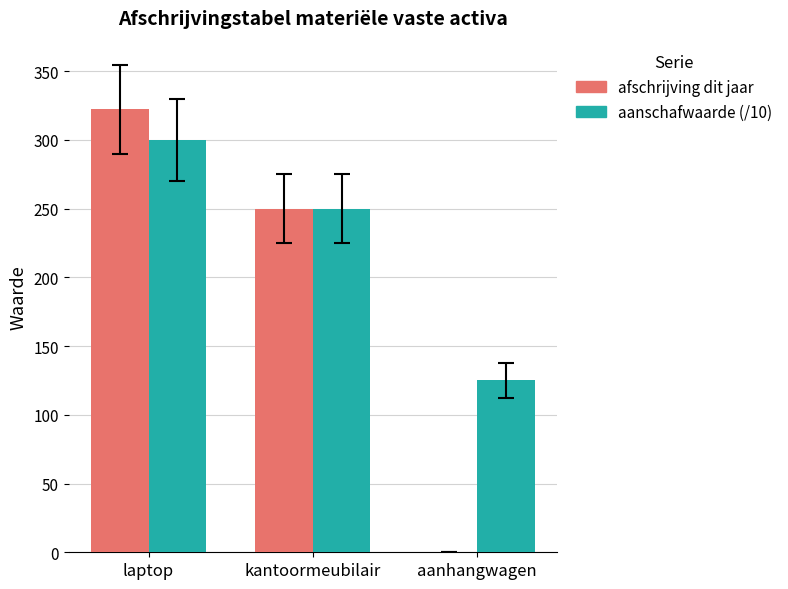

True or false: afschrijving dit jaar has a value of 385.1 at kantoormeubilair.

False